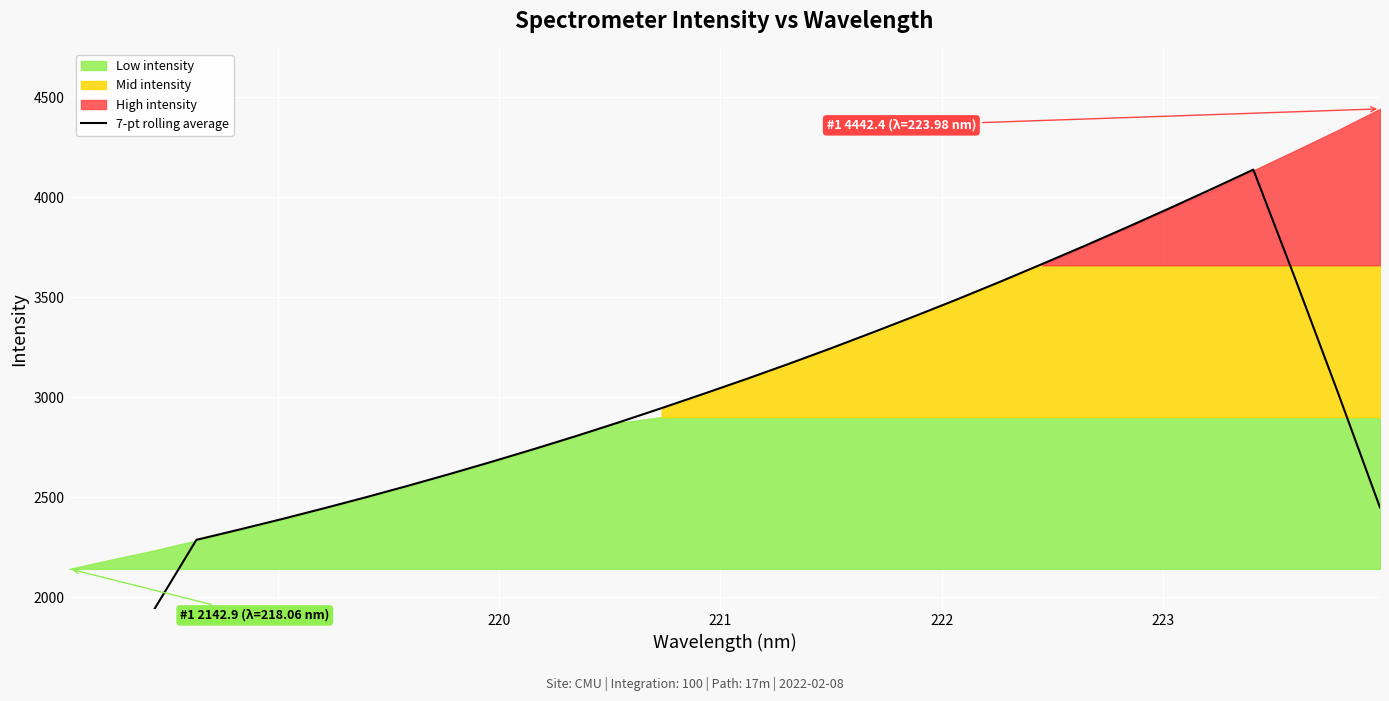

Count the number of categories in the chart.

32